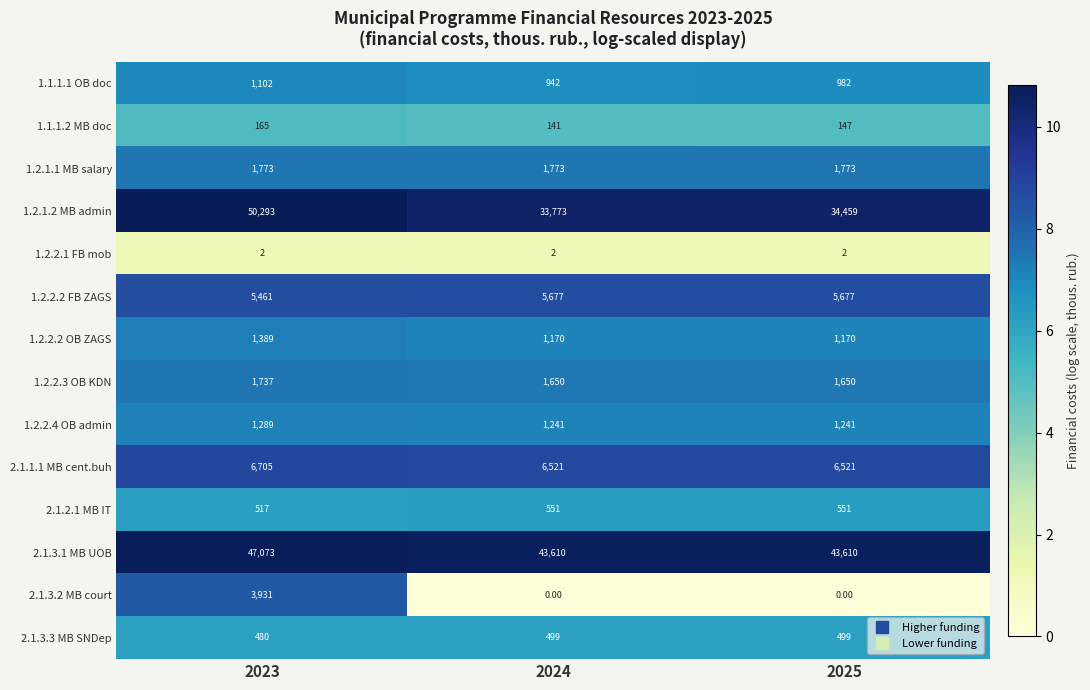

List the series in order of their peak value, lowest first.

1.2.2.1 FB mob, 1.1.1.2 MB doc, 2.1.3.3 MB SNDep, 2.1.2.1 MB IT, 1.1.1.1 OB doc, 1.2.2.4 OB admin, 1.2.2.2 OB ZAGS, 1.2.2.3 OB KDN, 1.2.1.1 MB salary, 2.1.3.2 MB court, 1.2.2.2 FB ZAGS, 2.1.1.1 MB cent.buh, 2.1.3.1 MB UOB, 1.2.1.2 MB admin